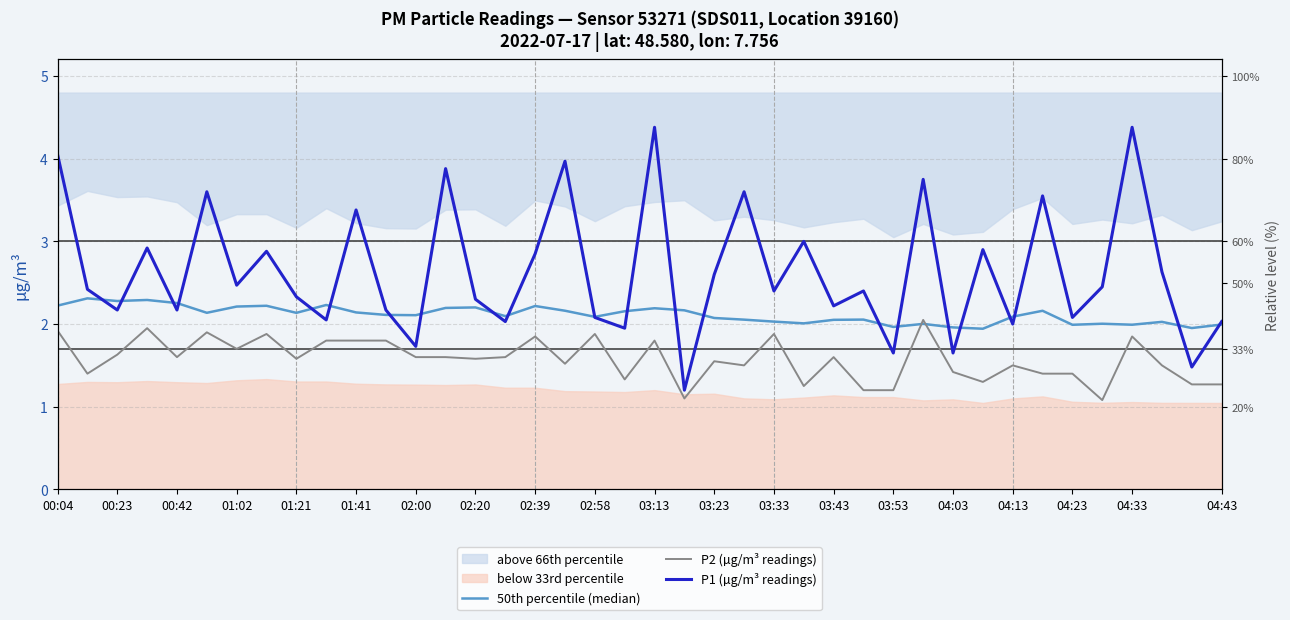

What is the value of the 50th percentile (median) point at the 11th from the left?

2.1